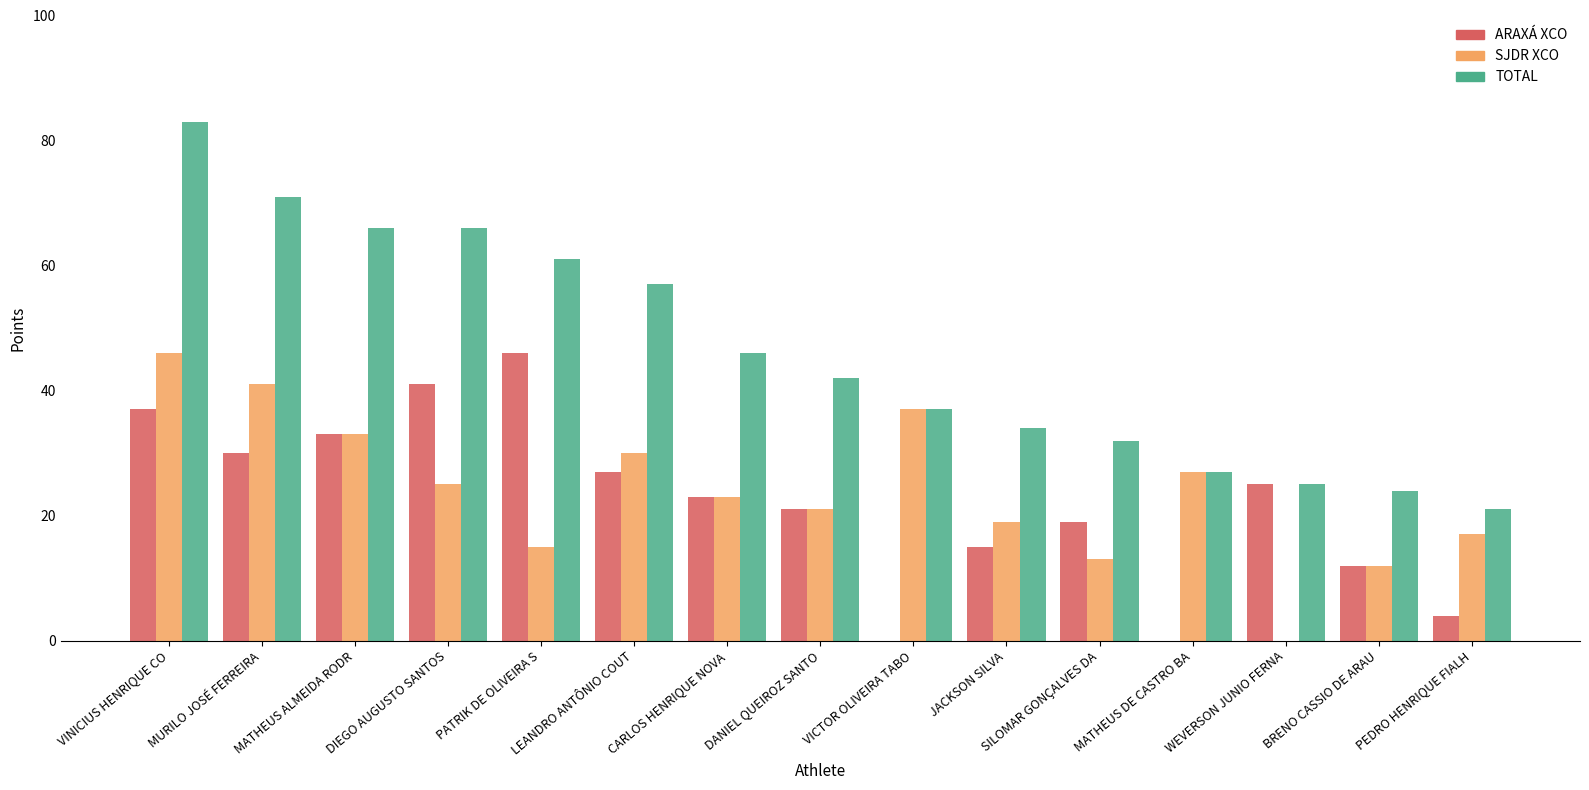

How many distinct data groups are displayed?

3